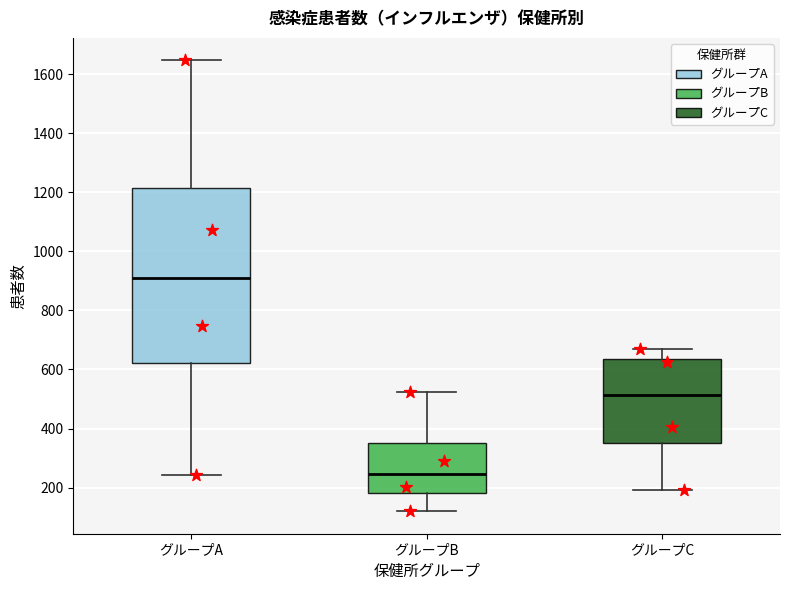

Reading left to right, read every box against the y-axis: the position of its median line, the range the box covers, and the ends of its whiskers. The values are not printed on the chart, so give them approximately, as read against the axis.

グループA: median 900, box 620 to 1220, whiskers 240 to 1640
グループB: median 240, box 180 to 340, whiskers 120 to 520
グループC: median 520, box 360 to 640, whiskers 200 to 680